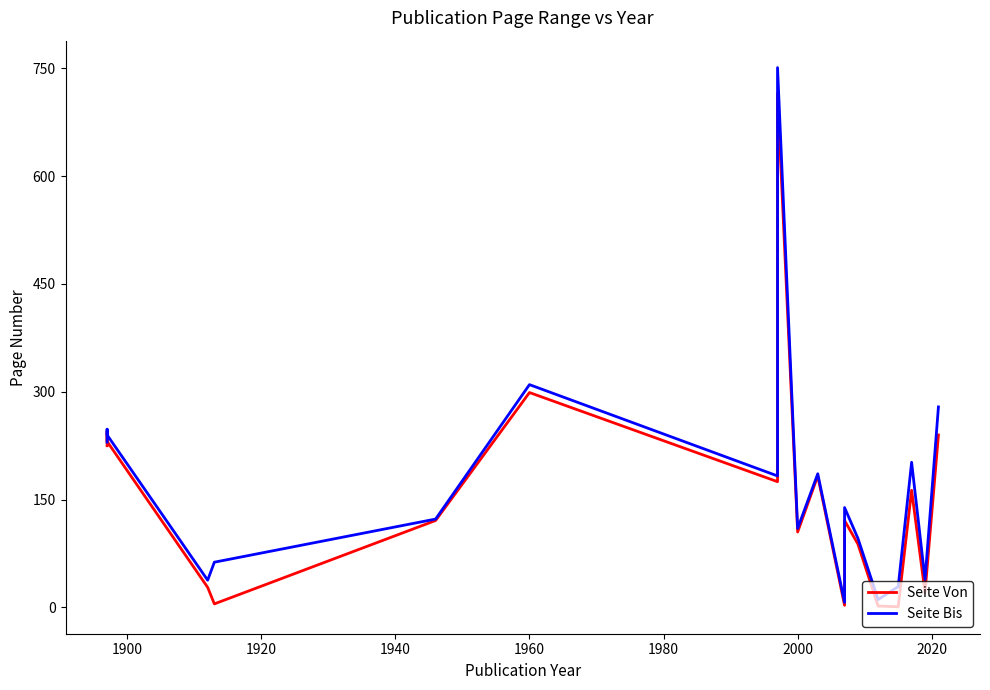

What is the lowest value of the Seite Bis series?

7